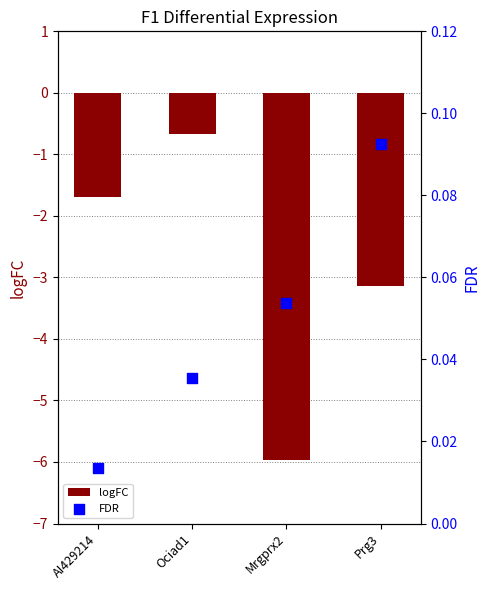

Is the value of FDR at Mrgprx2 greater than the value of logFC at Mrgprx2?

Yes